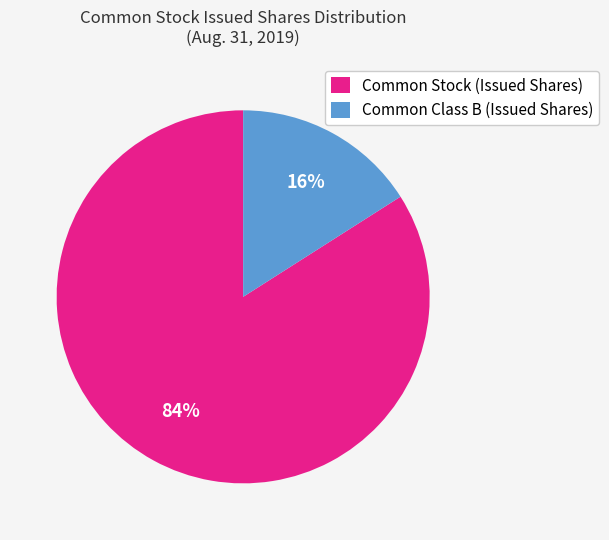

What is the largest slice in the pie chart?

Common Stock (Issued Shares)